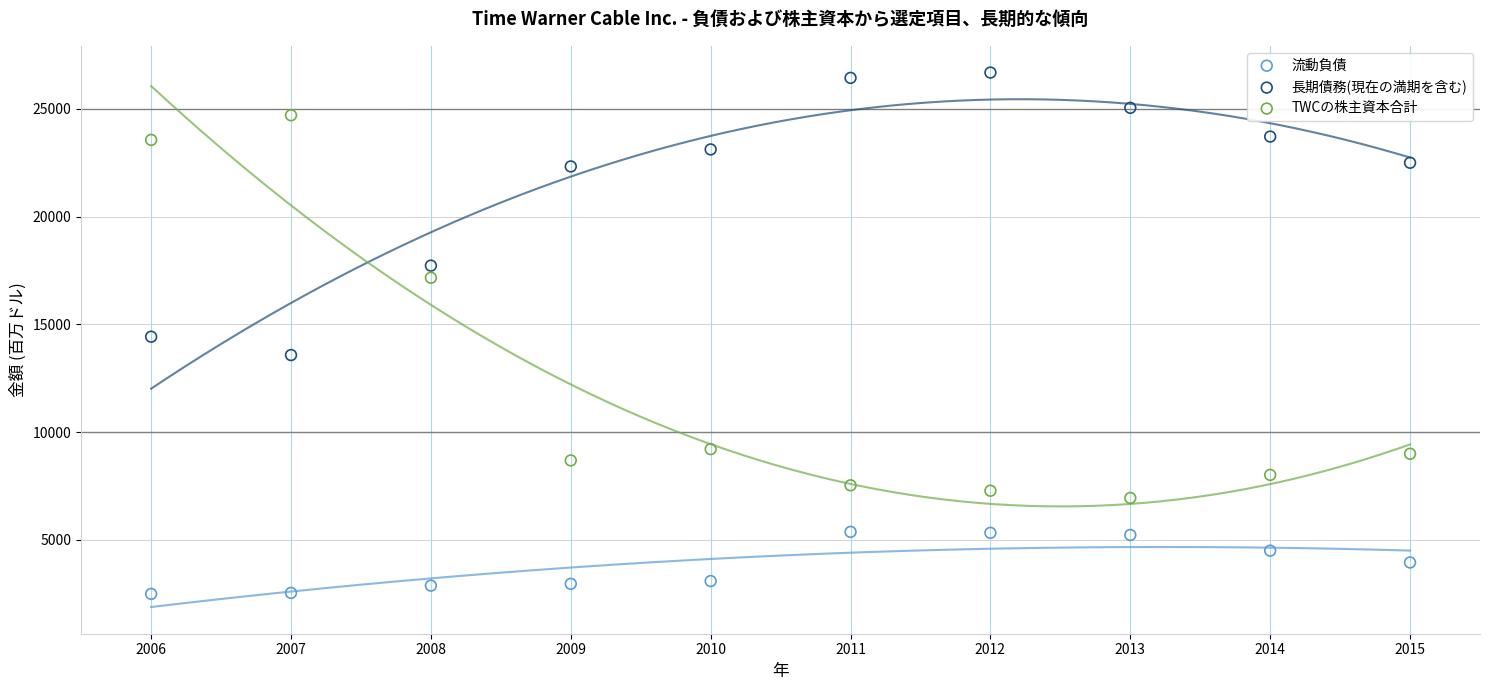

Which series reaches the maximum Y coordinate?

長期債務(現在の満期を含む)